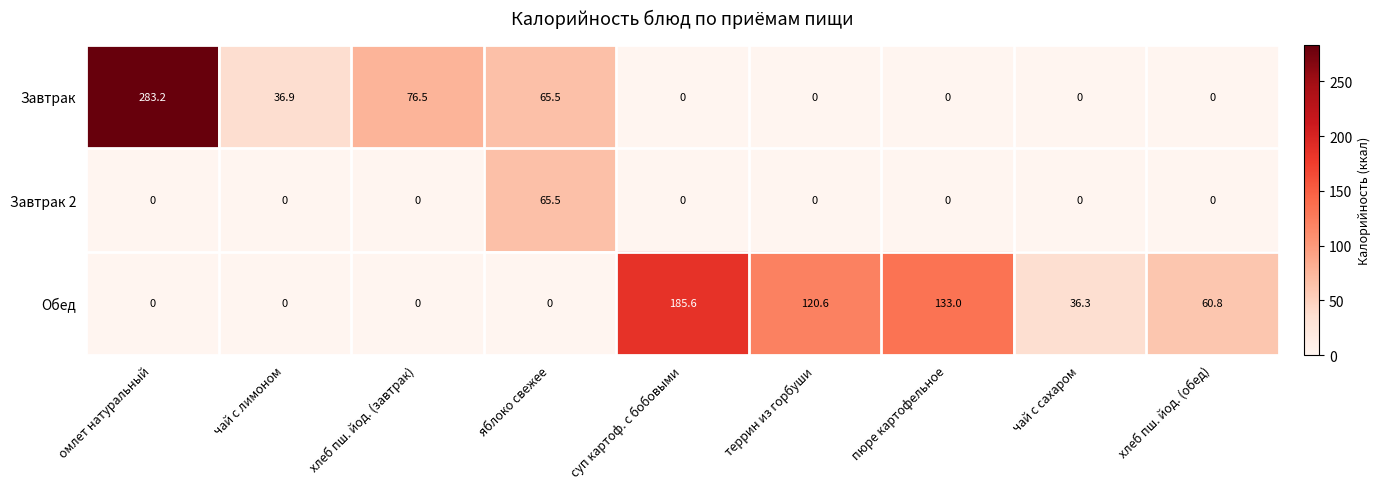

Is the value of Завтрак 2 at яблоко свежее greater than the value of Завтрак at чай с лимоном?

Yes